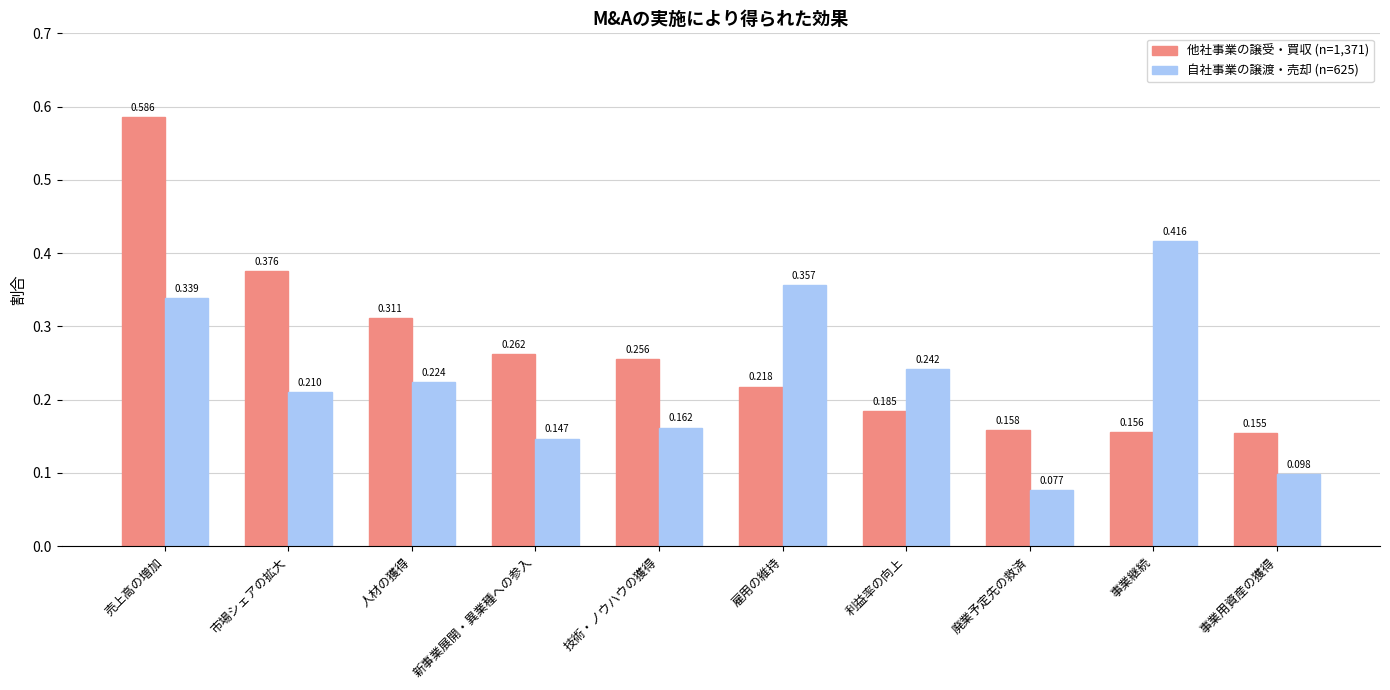

Are the bars horizontal?

No